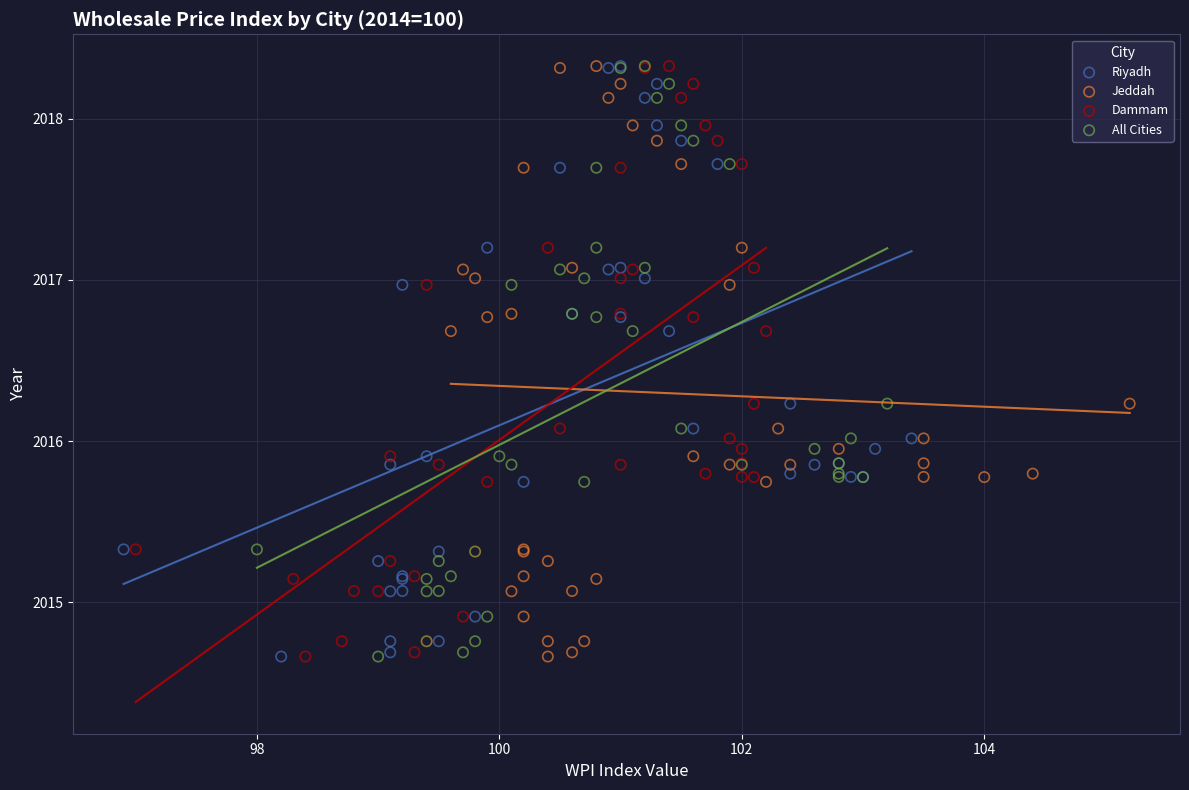

What are all the series names shown in the legend?

Riyadh, Jeddah, Dammam, All Cities